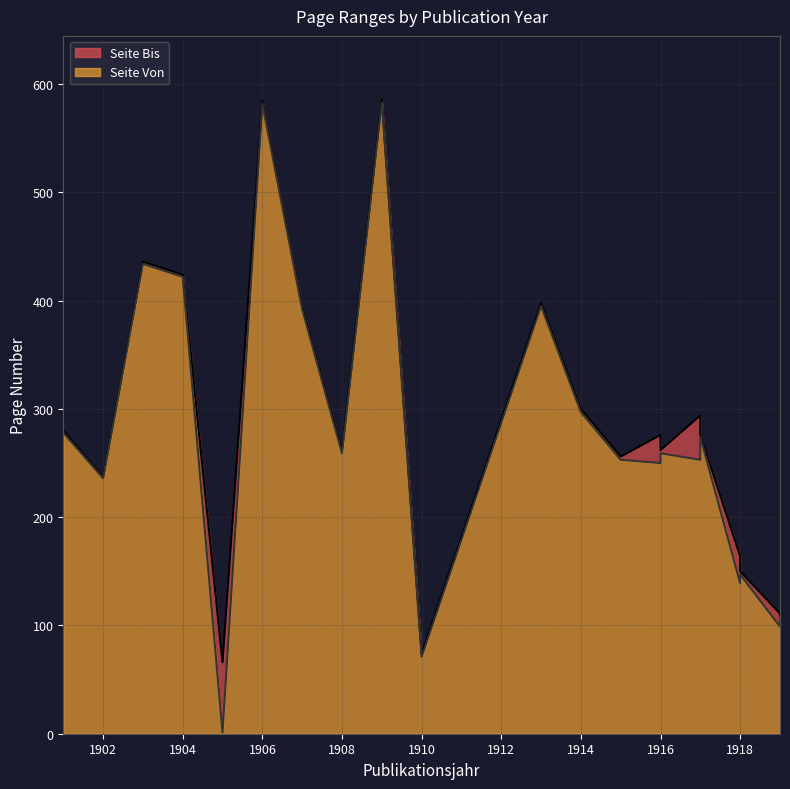

What is the minimum value shown in the chart?

1